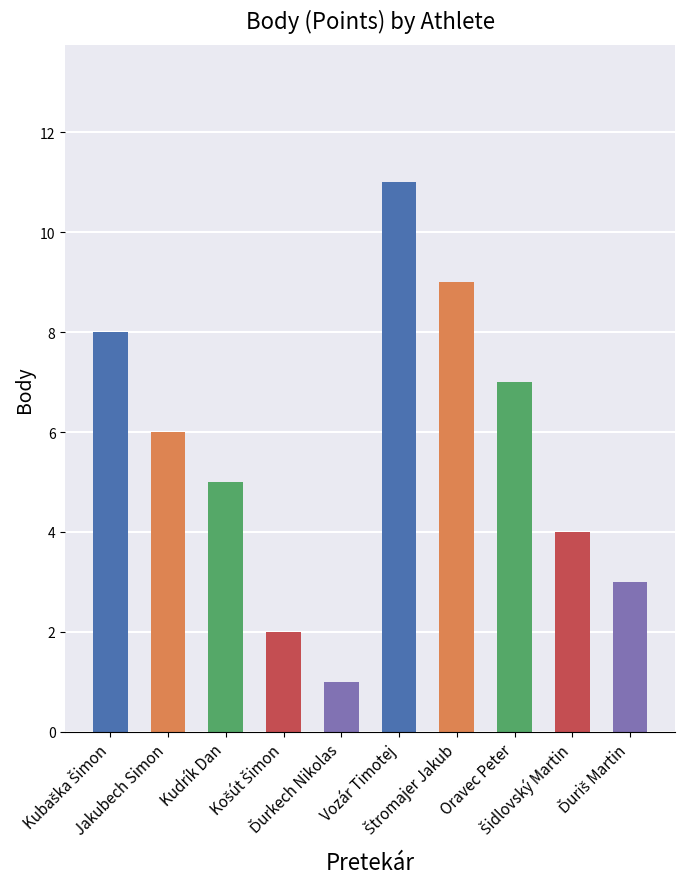

What is the maximum value shown in the chart?

11